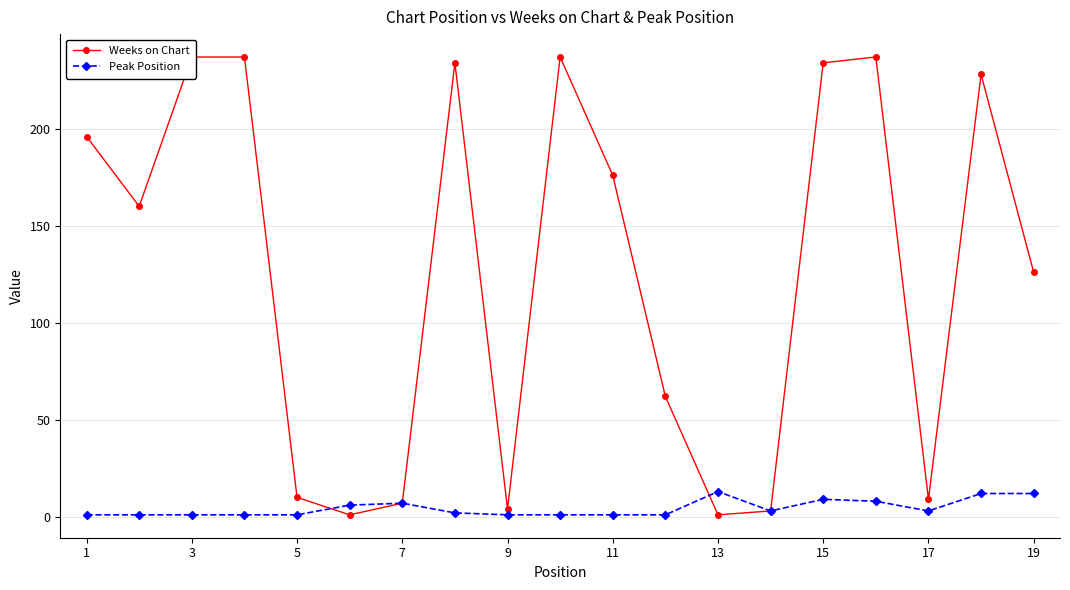

Rank the series by their maximum value, from lowest to highest.

Peak Position, Weeks on Chart